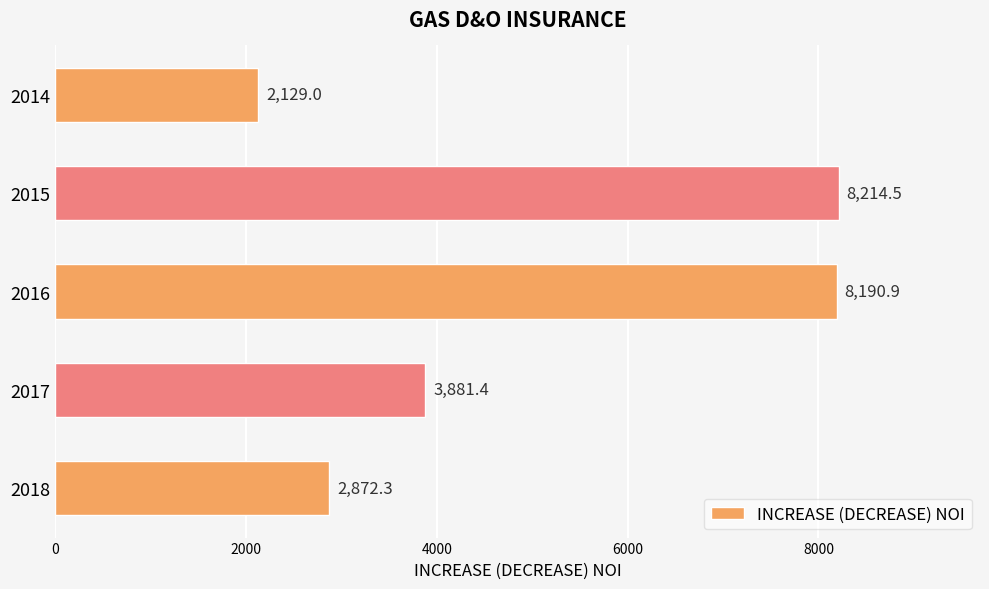

What is the average value?

5057.6